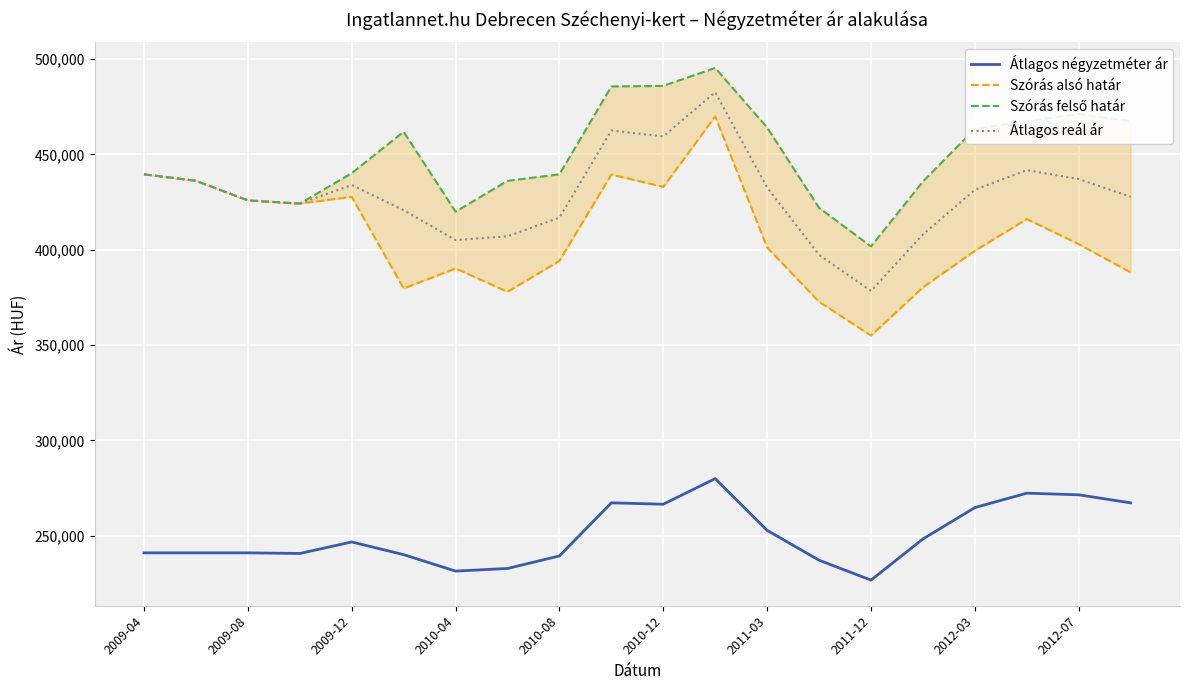

In Átlagos négyzetméter ár, how many points are lower than both neighbors (excluding endpoints)?

4